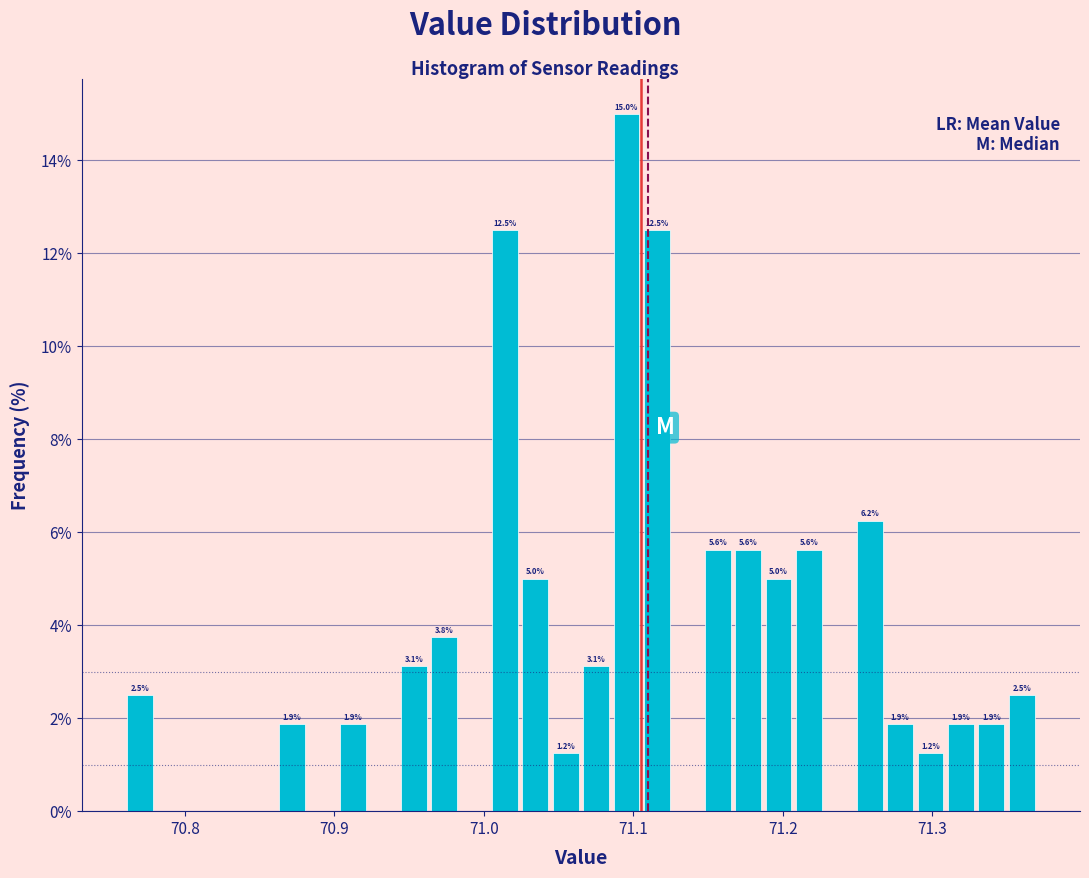

Read against the x-axis, roughly where is the centre of the tallest bar?

71.10